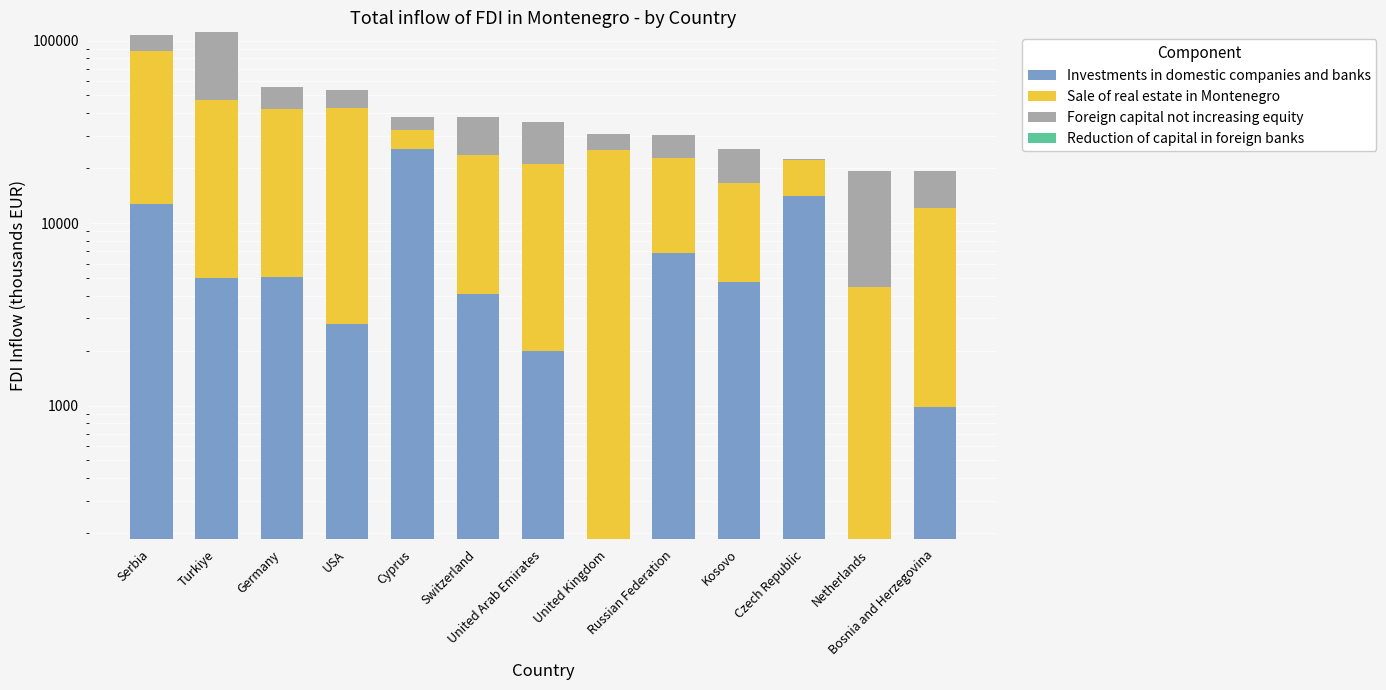

Reading left to right, extract all data points from this chart.

Investments in domestic companies and banks: Serbia=12735.1	Turkiye=4977.9	Germany=5092.7	USA=2808.5	Cyprus=25496.5	Switzerland=4088.1	United Arab Emirates=1991.5	United Kingdom=185.0	Russian Federation=6855.6	Kosovo=4756.0	Czech Republic=14020.9	Netherlands=0.0	Bosnia and Herzegovina=981.5
Sale of real estate in Montenegro: Serbia=75393.1	Turkiye=42182.5	Germany=36789.4	USA=40018.9	Cyprus=6669.0	Switzerland=19406.0	United Arab Emirates=19087.1	United Kingdom=24997.6	Russian Federation=15775.1	Kosovo=11817.9	Czech Republic=8038.1	Netherlands=4474.5	Bosnia and Herzegovina=11047.0
Foreign capital not increasing equity: Serbia=18989.9	Turkiye=63714.2	Germany=13586.9	USA=10684.2	Cyprus=6120.0	Switzerland=14777.2	United Arab Emirates=14775.7	United Kingdom=5659.4	Russian Federation=7872.0	Kosovo=8771.0	Czech Republic=470.9	Netherlands=14783.3	Bosnia and Herzegovina=7187.8
Reduction of capital in foreign banks: Serbia=504.0	Turkiye=0.0	Germany=0.0	USA=0.0	Cyprus=0.0	Switzerland=0.0	United Arab Emirates=0.0	United Kingdom=0.0	Russian Federation=0.0	Kosovo=0.0	Czech Republic=0.0	Netherlands=0.0	Bosnia and Herzegovina=0.0